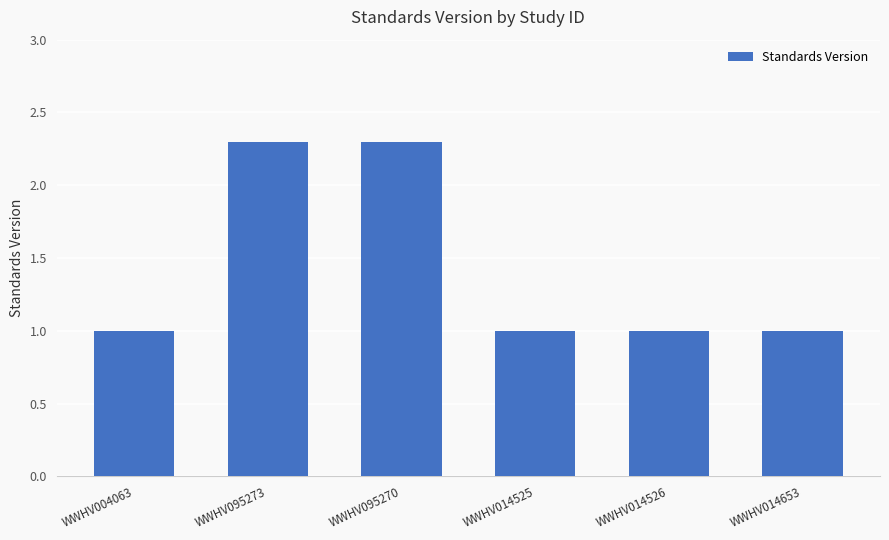

How many values are between 1 and 2?

4